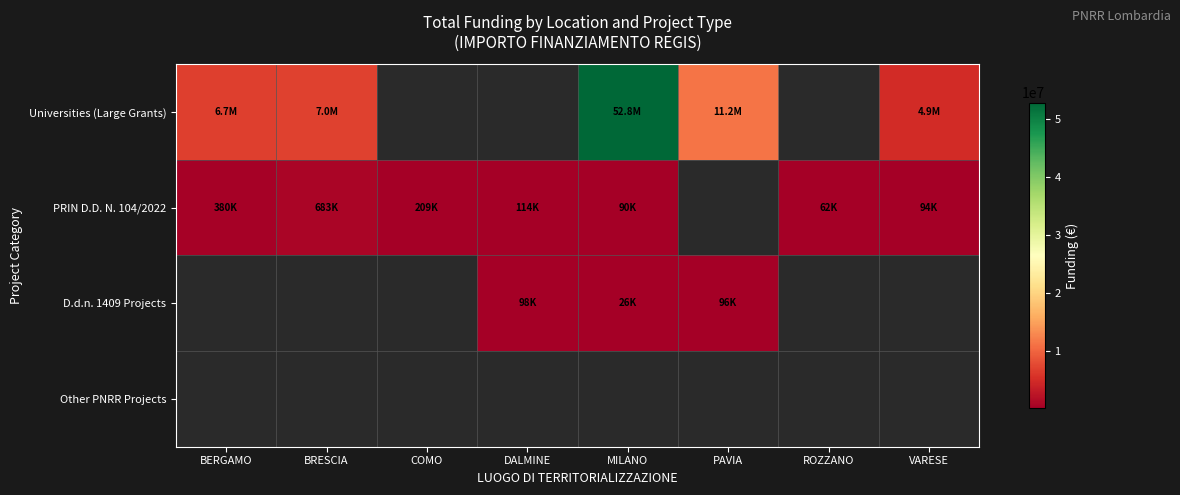

Rank the series by their average value, from highest to lowest.

Universities (Large Grants), PRIN D.D. N. 104/2022, D.d.n. 1409 Projects, Other PNRR Projects